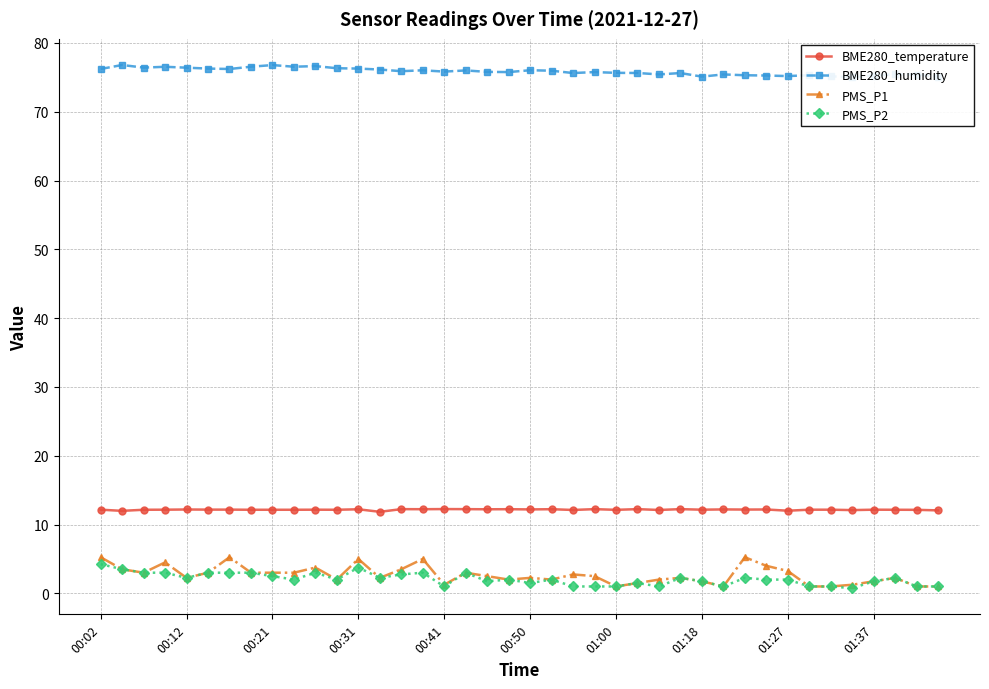

True or false: BME280_temperature and PMS_P1 intersect in this chart.

False